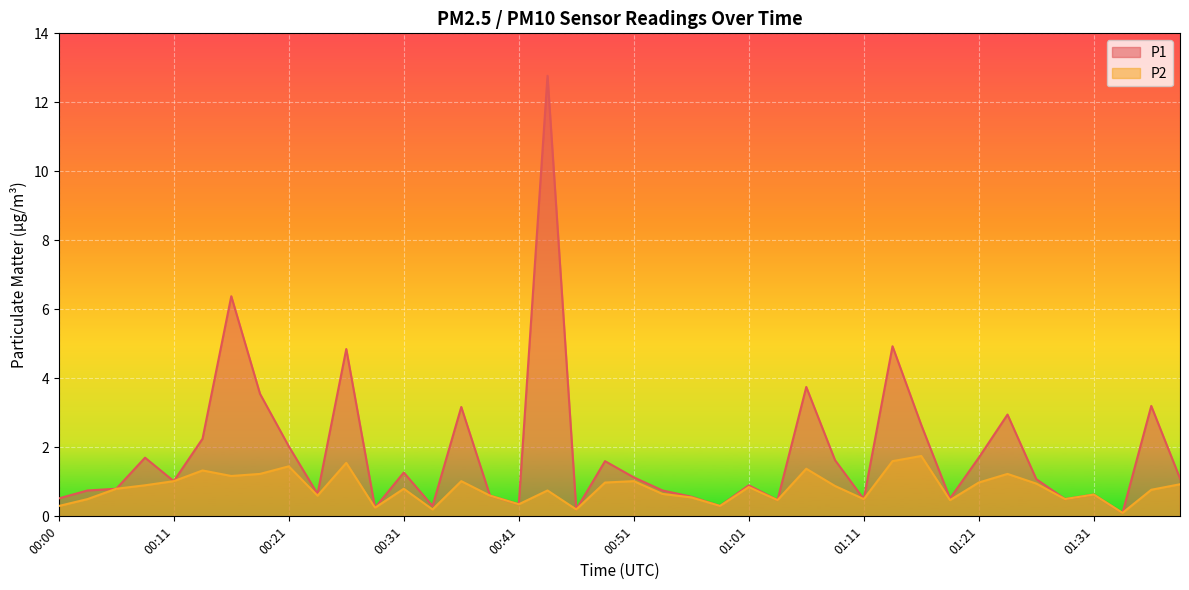

How many categories are shown in the chart?

40